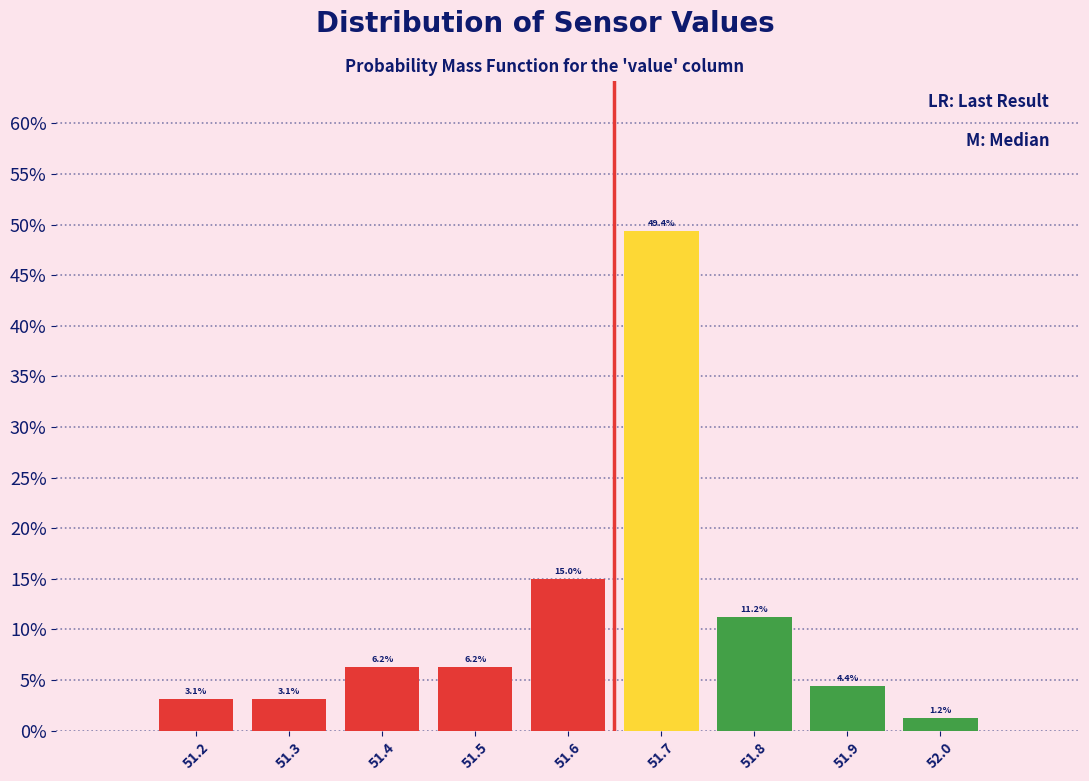

Reading left to right, list every bar in this chart as the range it spans on the x-axis followed by its height.

51.15 to 51.25: 3.1
51.25 to 51.35: 3.1
51.35 to 51.45: 6.2
51.45 to 51.55: 6.2
51.55 to 51.65: 15.0
51.65 to 51.75: 49.4
51.75 to 51.85: 11.2
51.85 to 51.95: 4.4
51.95 to 52.05: 1.2